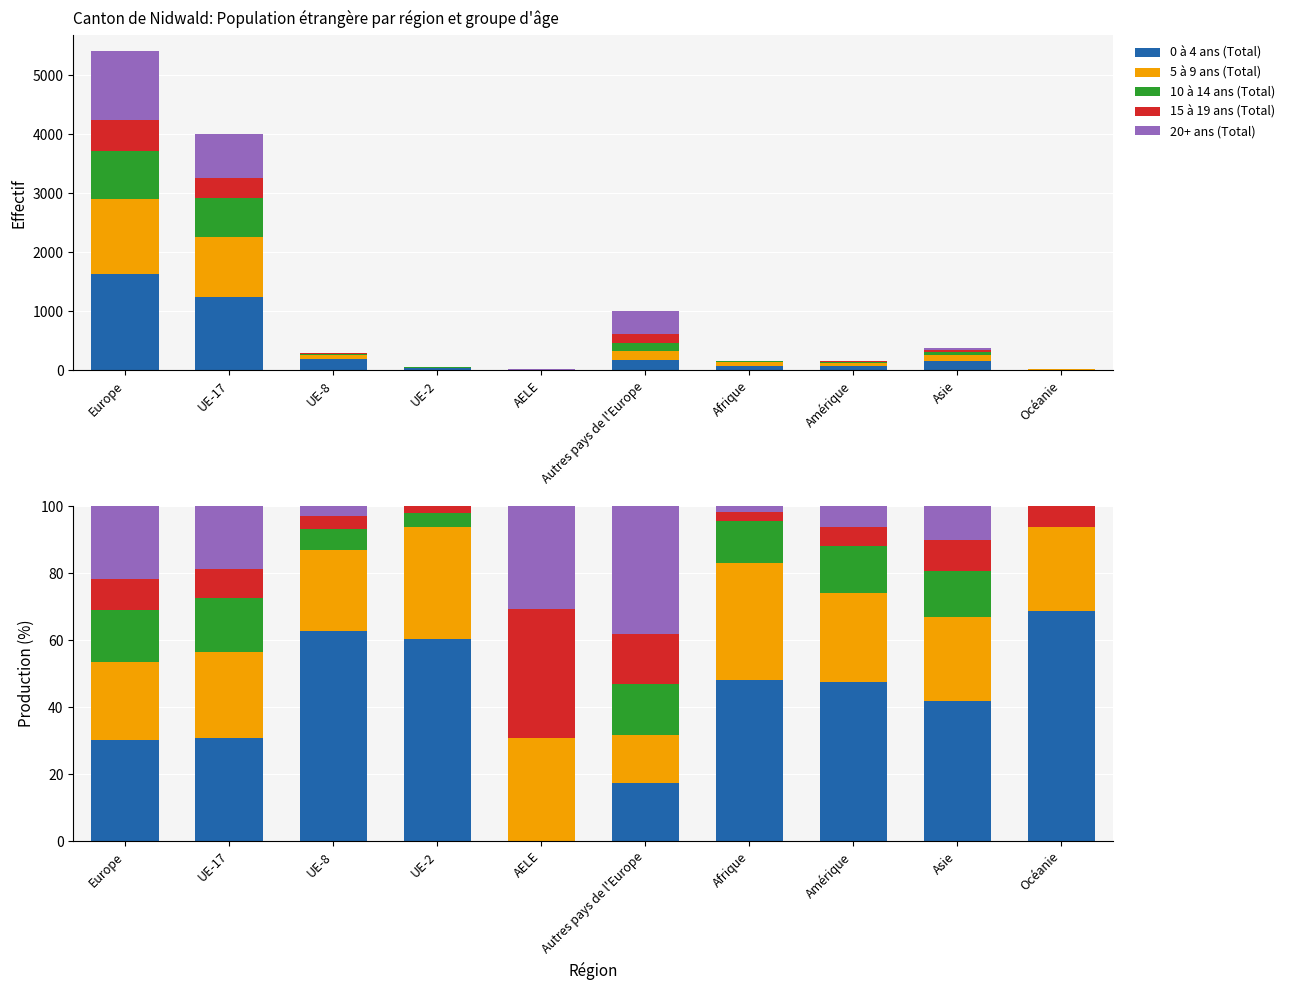

At how many categories does at least one series exceed 18?

10